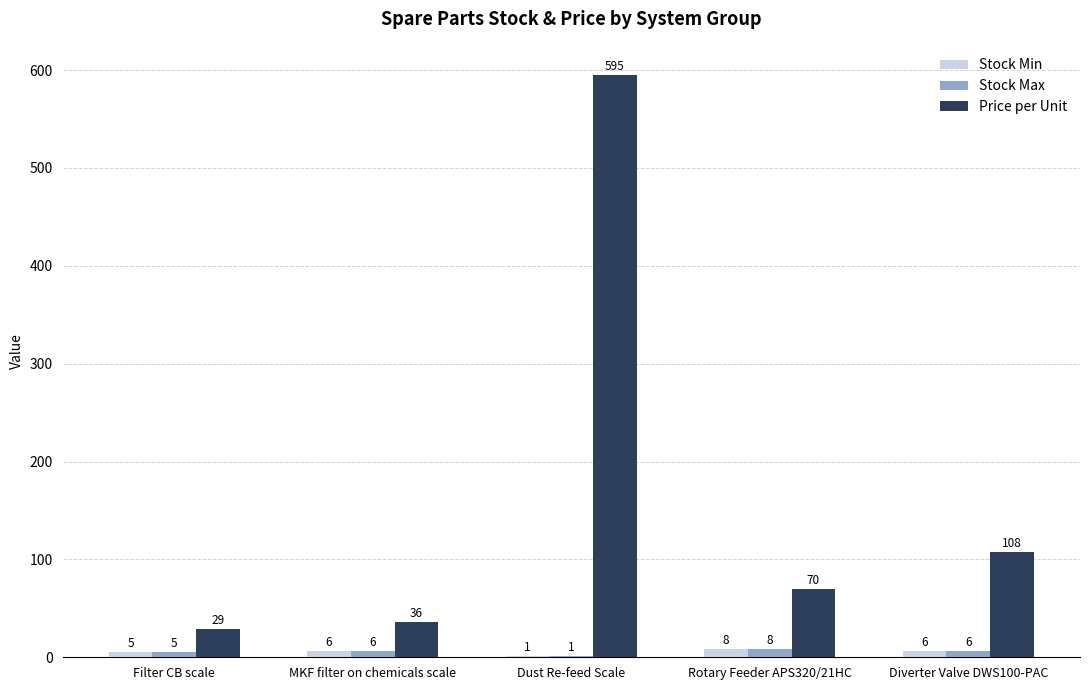

Reading left to right, extract all data points from this chart.

Stock Min: 5	6	1	8	6
Stock Max: 5	6	1	8	6
Price per Unit: 29	36	595	70	108